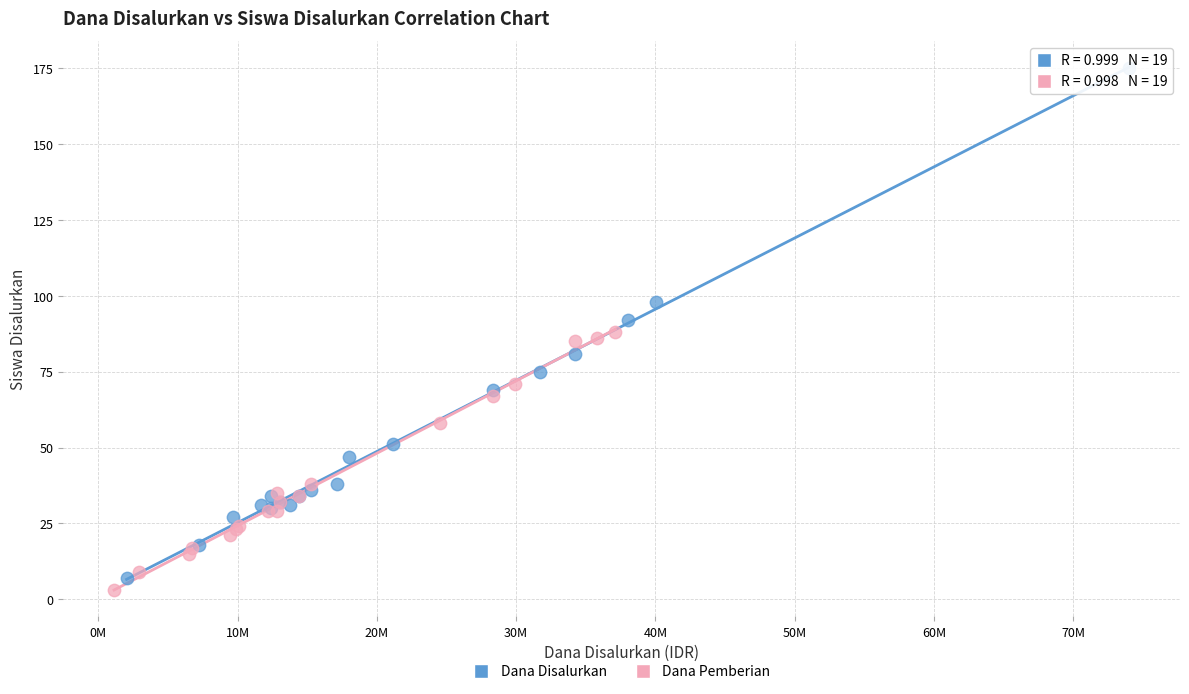

Which series reaches the minimum Y coordinate?

Dana Pemberian